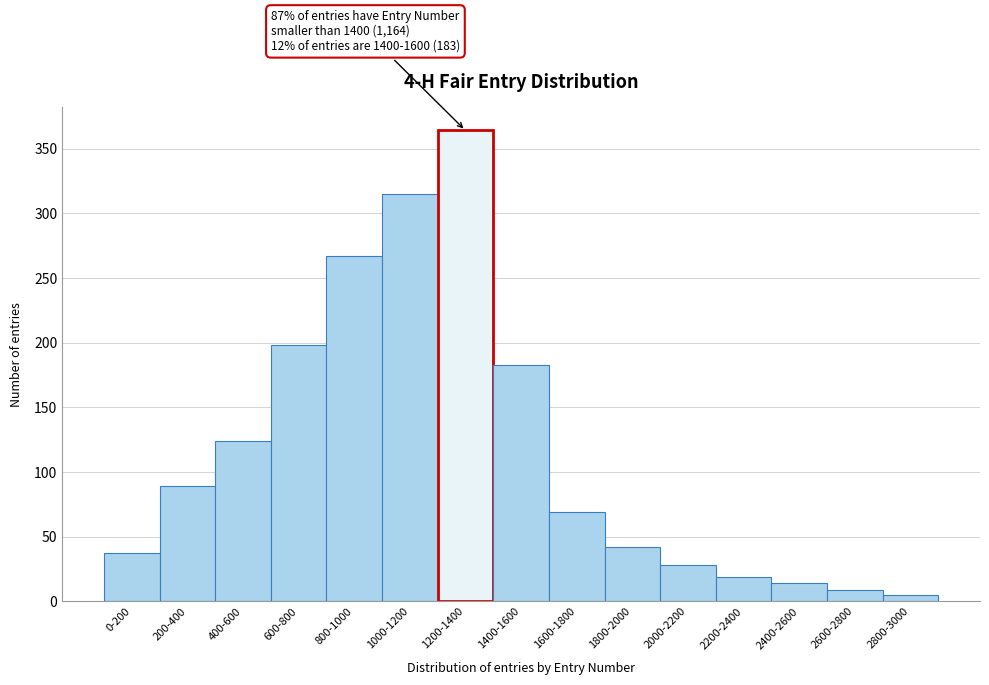

Reading right to left, transcribe all the data shown in this chart.

2800-3000=5	2600-2800=9	2400-2600=14	2200-2400=19	2000-2200=28	1800-2000=42	1600-1800=69	1400-1600=183	1200-1400=364	1000-1200=315	800-1000=267	600-800=198	400-600=124	200-400=89	0-200=37